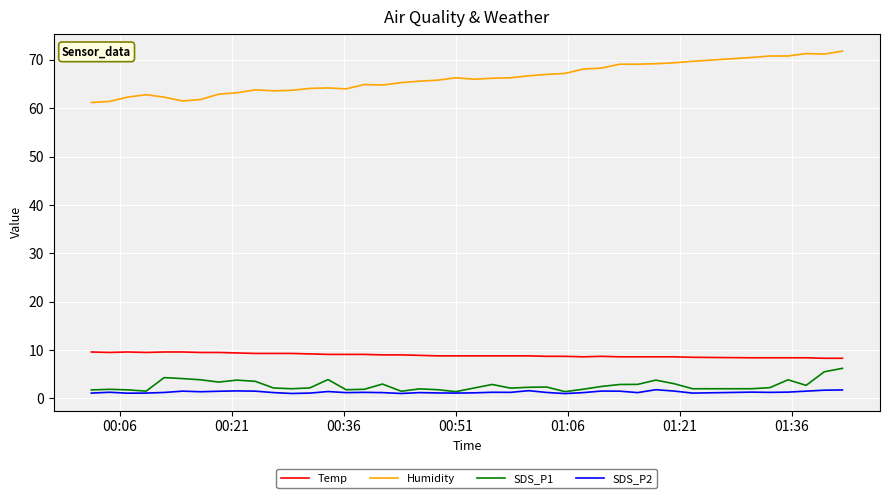

True or false: Humidity and SDS_P2 cross at least once.

False